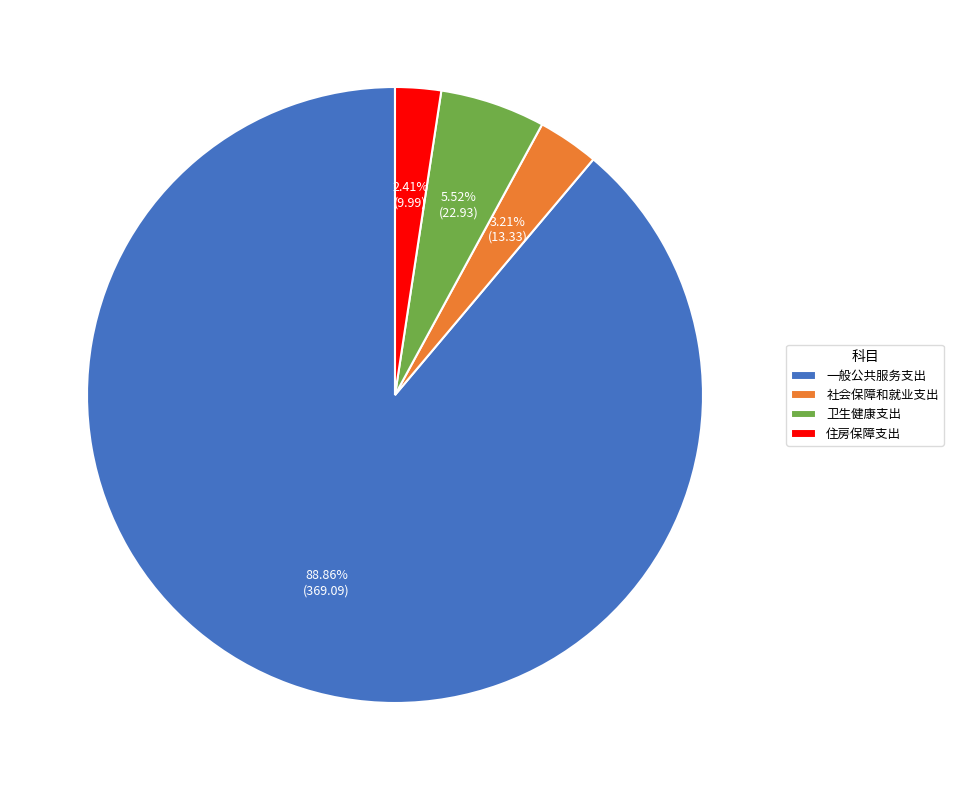

Count the number of slices in the pie.

4